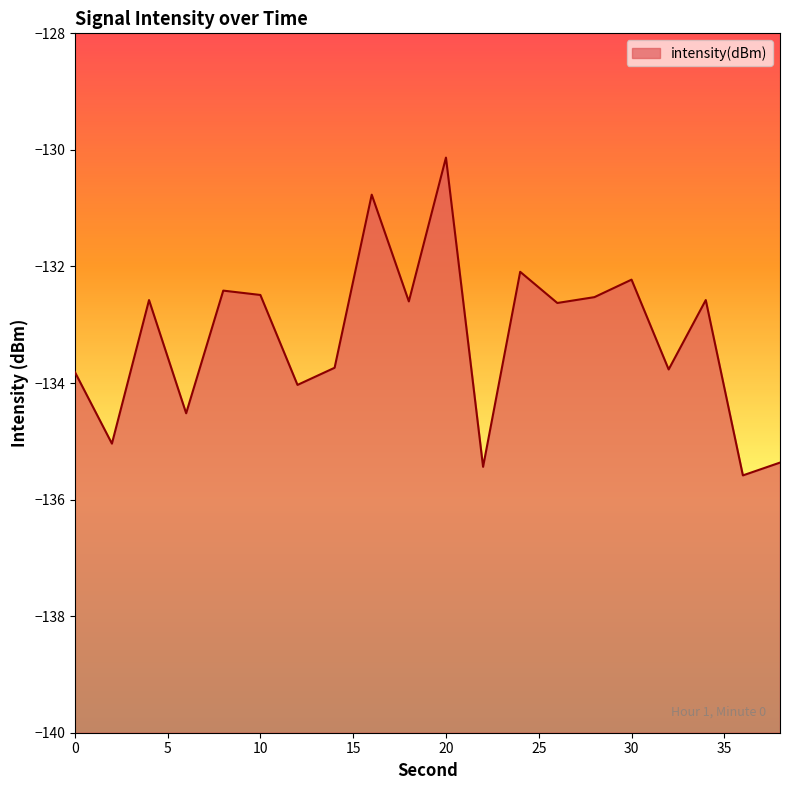

True or false: the data has more than 2 interior local peaks.

True